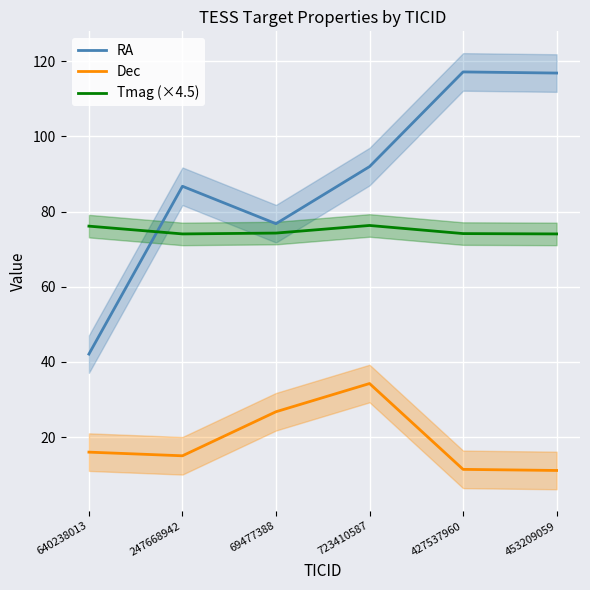

What is the total value across all series at 640238013?

134.2